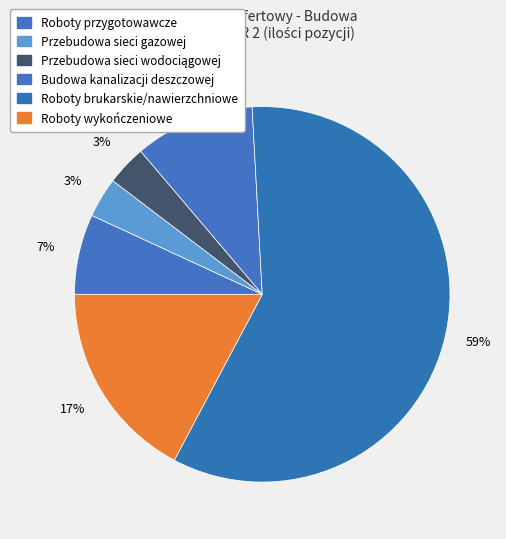

To the nearest percent, what portion does Przebudowa sieci gazowej represent?

3%